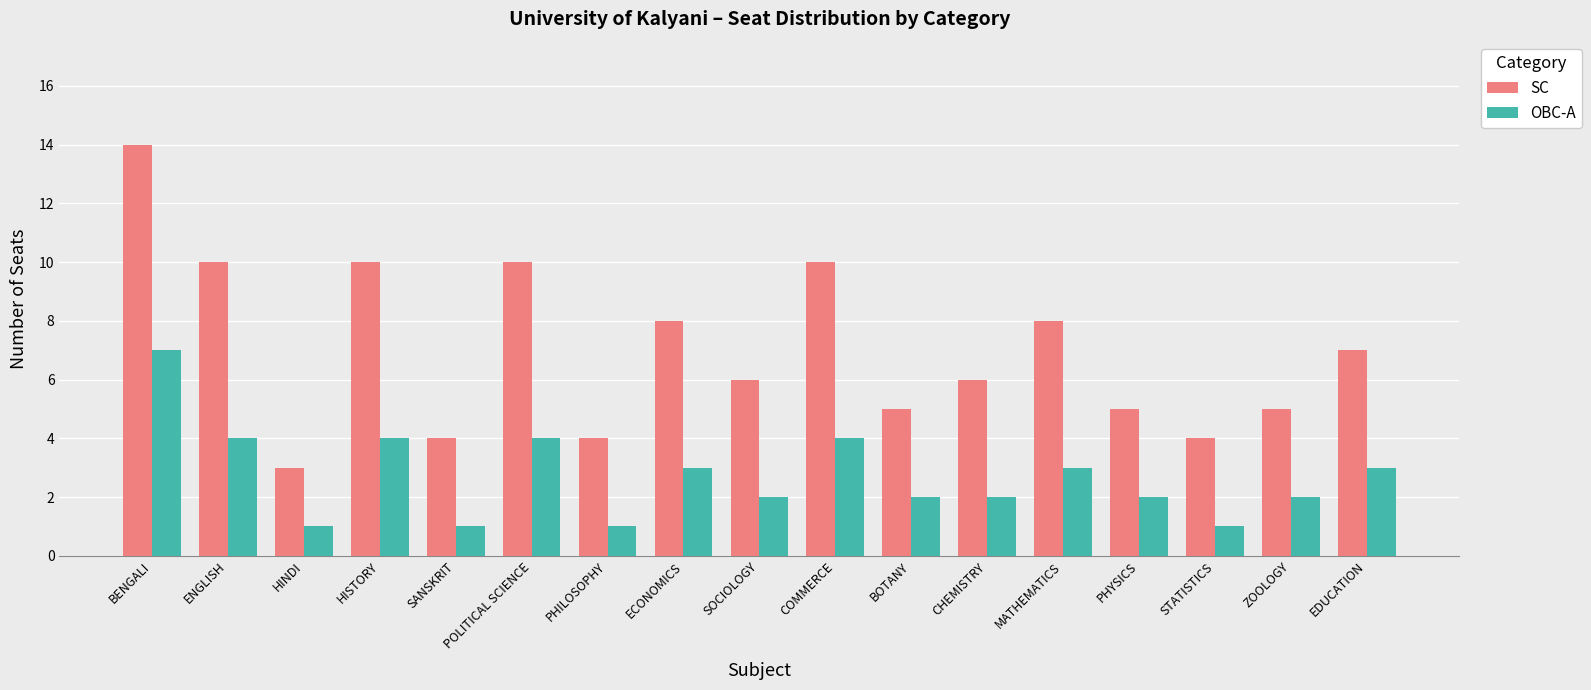

What is the value of the OBC-A bar at the 1st from the left?

7